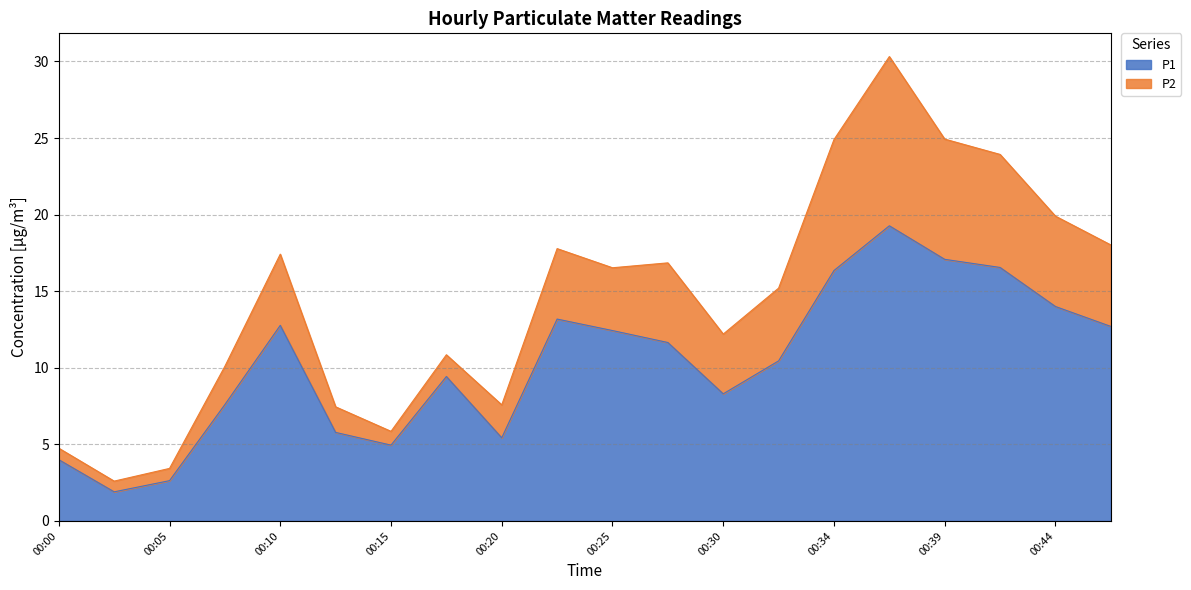

How many interior local peaks (higher than both neighbors) does the data have?

4